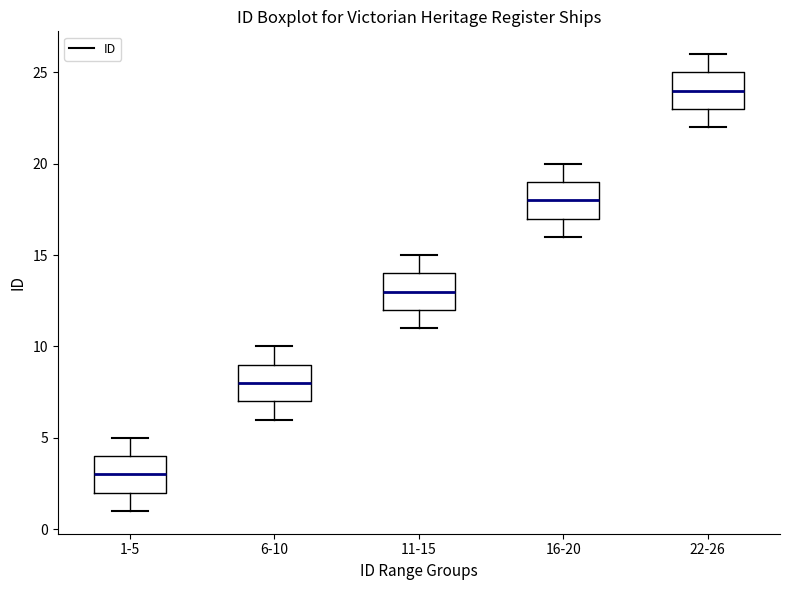

Which box's median line is the highest?

22-26